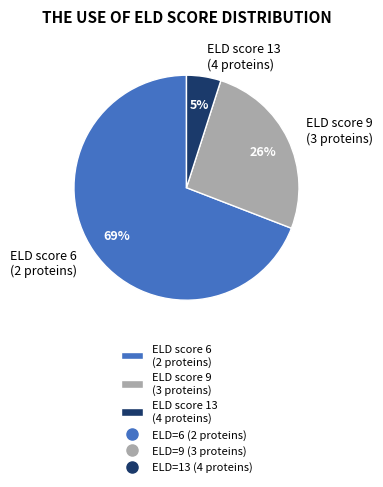

Combined, do ELD score 9 (3 proteins) and ELD score 6 (2 proteins) account for over 50%?

Yes